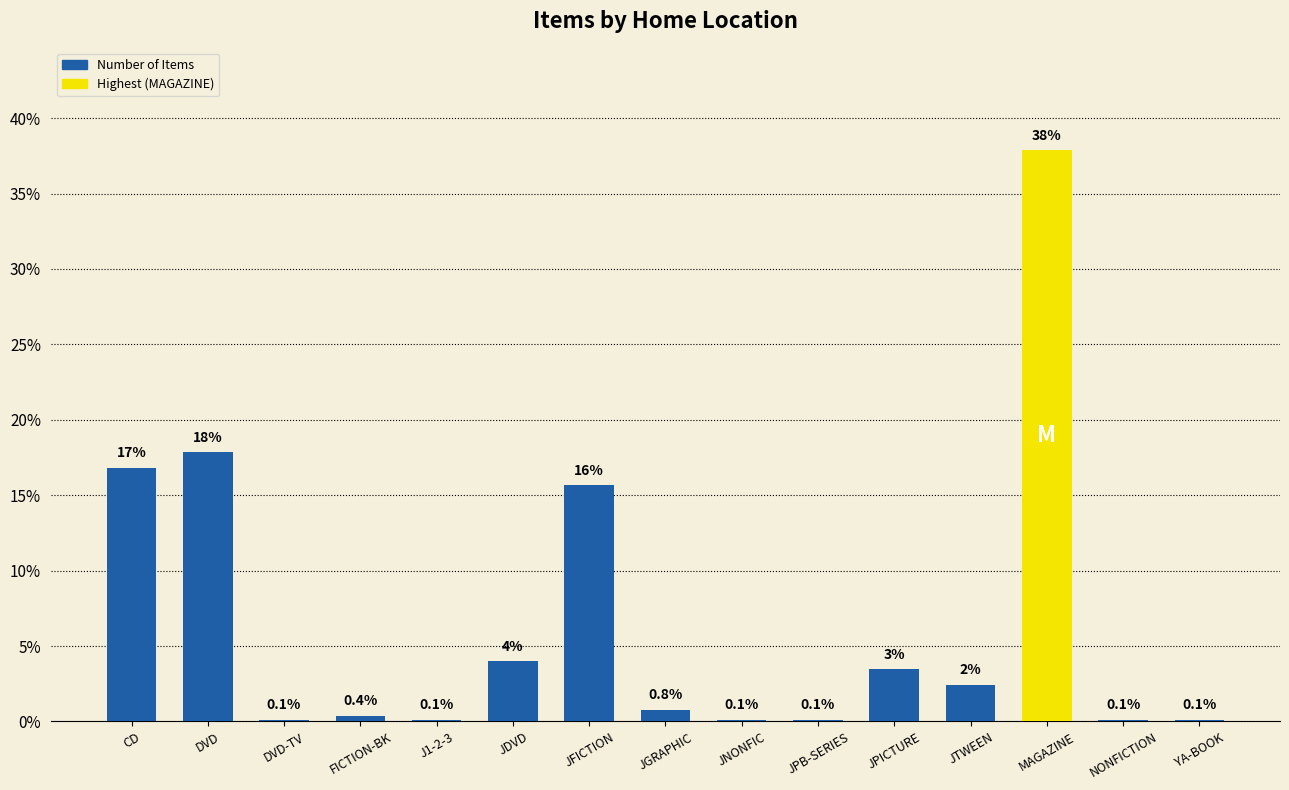

Read the value at DVD.

17.8